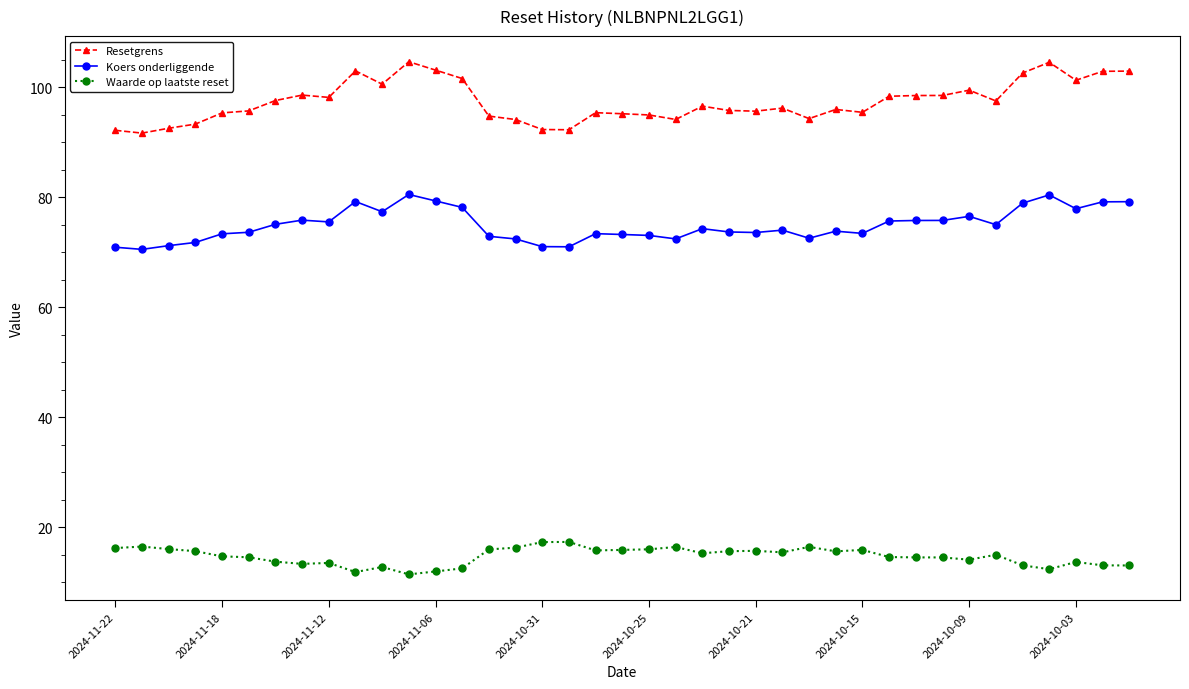

True or false: Koers onderliggende has more than 2 interior local peaks.

True